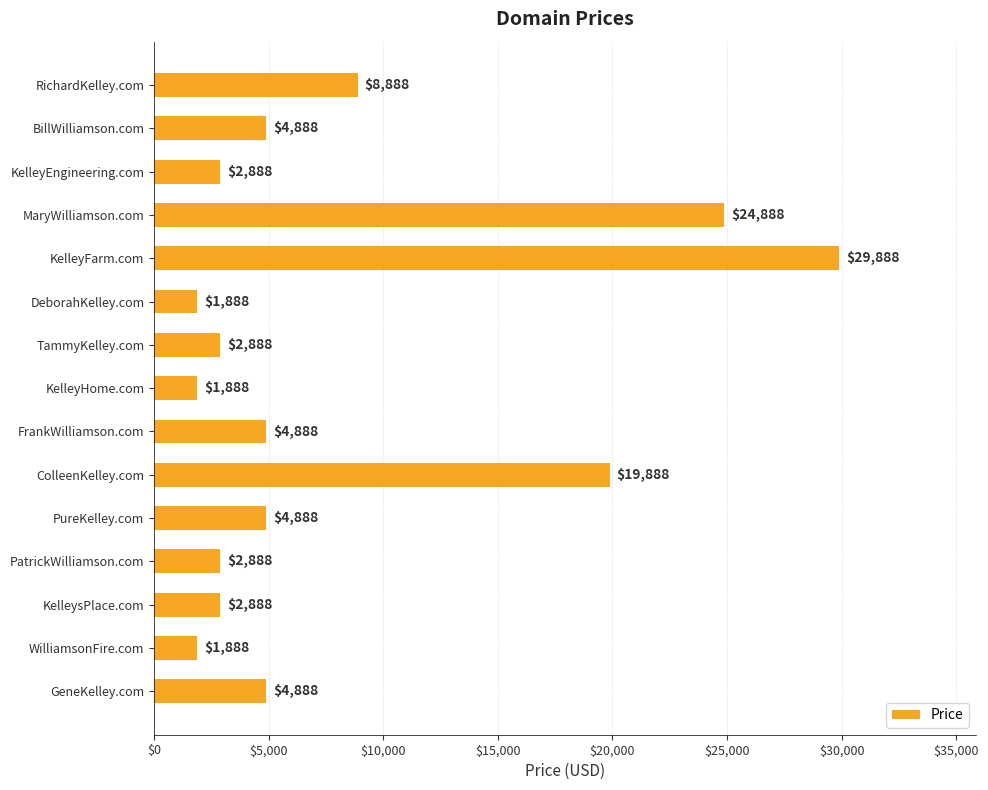

Which label corresponds to the largest value in the chart?

KelleyFarm.com